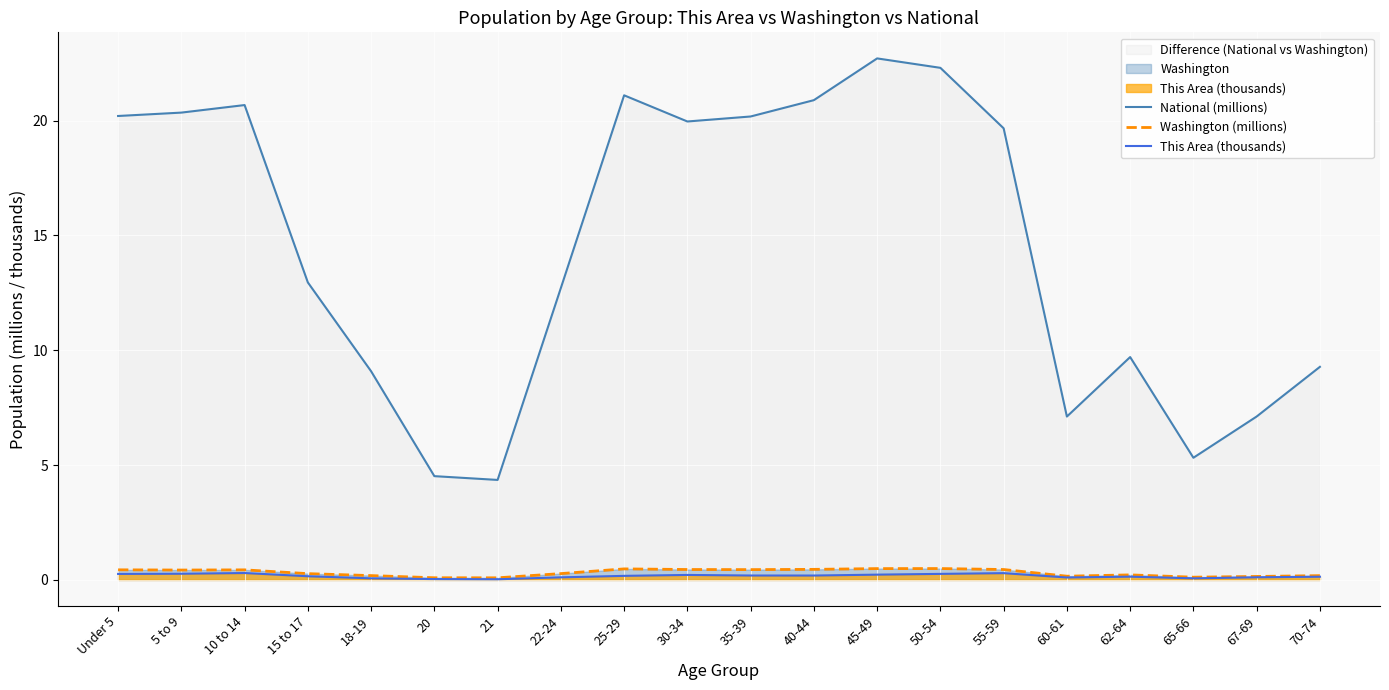

Reading left to right, extract all data points from this chart.

National (millions): Under 5=20.2	5 to 9=20.3	10 to 14=20.7	15 to 17=13.0	18-19=9.1	20=4.5	21=4.4	22-24=12.7	25-29=21.1	30-34=20.0	35-39=20.2	40-44=20.9	45-49=22.7	50-54=22.3	55-59=19.7	60-61=7.1	62-64=9.7	65-66=5.3	67-69=7.1	70-74=9.3
Washington (millions): Under 5=0.4	5 to 9=0.4	10 to 14=0.4	15 to 17=0.3	18-19=0.2	20=0.1	21=0.1	22-24=0.3	25-29=0.5	30-34=0.5	35-39=0.4	40-44=0.5	45-49=0.5	50-54=0.5	55-59=0.5	60-61=0.2	62-64=0.2	65-66=0.1	67-69=0.2	70-74=0.2
This Area (thousands): Under 5=0.3	5 to 9=0.3	10 to 14=0.3	15 to 17=0.2	18-19=0.1	20=0.0	21=0.0	22-24=0.1	25-29=0.2	30-34=0.2	35-39=0.2	40-44=0.2	45-49=0.2	50-54=0.3	55-59=0.3	60-61=0.1	62-64=0.1	65-66=0.1	67-69=0.1	70-74=0.1